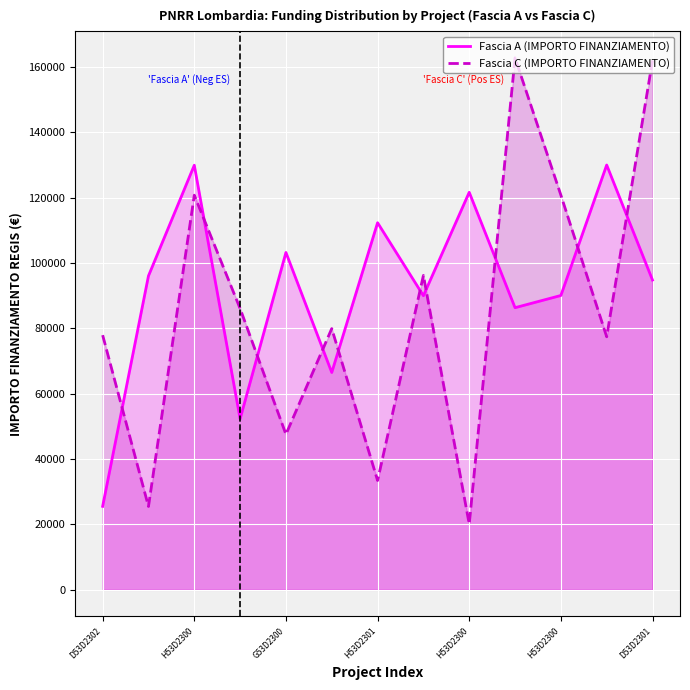

Rank the series by their average value, from lowest to highest.

Fascia C (IMPORTO FINANZIAMENTO), Fascia A (IMPORTO FINANZIAMENTO)